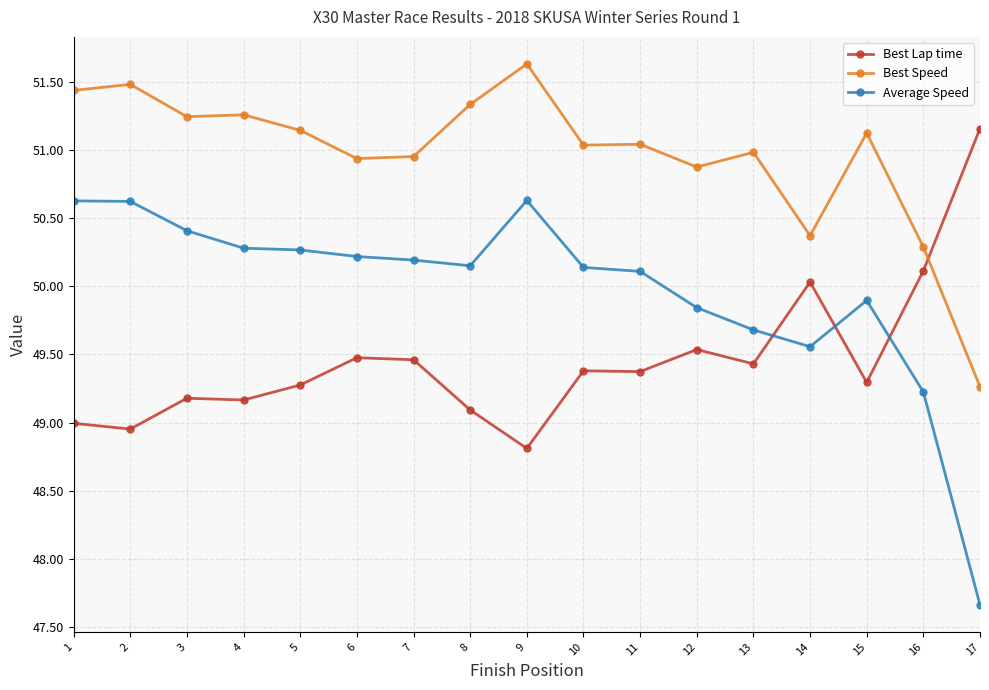

What is the value of the Average Speed point at the 9th from the left?

50.6